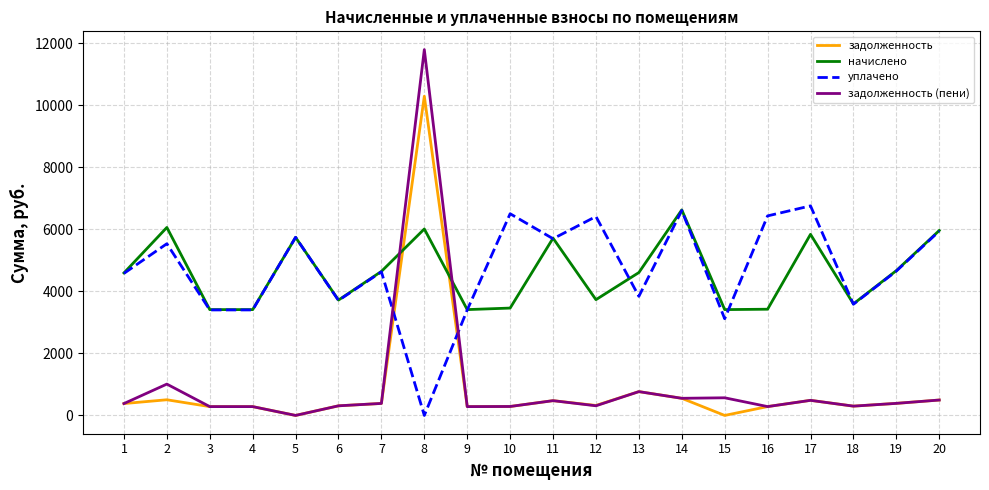

The value of начислено at 3 is 752.2. True or false?

False